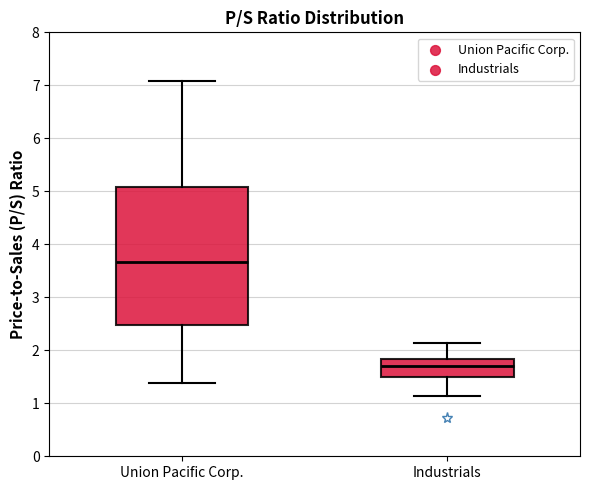

Reading left to right, read every box against the y-axis: the position of its median line, the range the box covers, and the ends of its whiskers. The values are not printed on the chart, so give them approximately, as read against the axis.

Union Pacific Corp.: median 3.7, box 2.5 to 5.1, whiskers 1.4 to 7.1
Industrials: median 1.7, box 1.5 to 1.8, whiskers 1.1 to 2.1